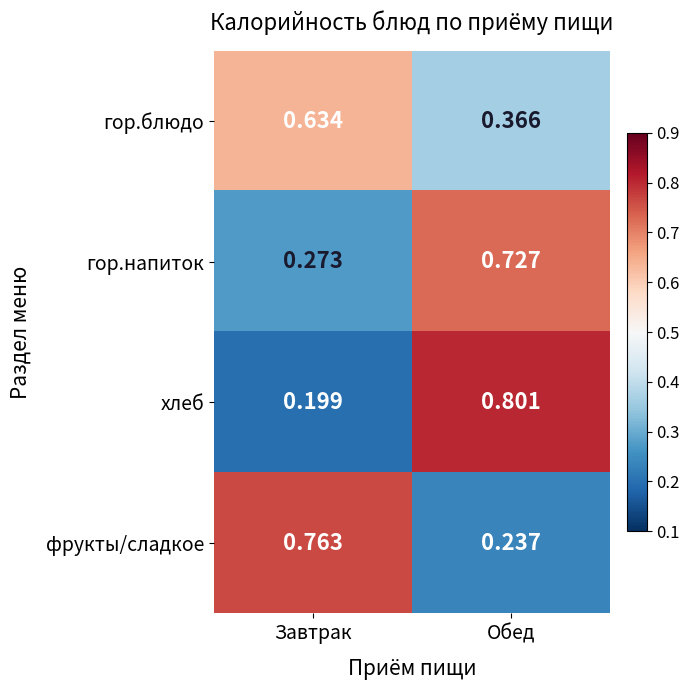

What is the total value across all series at Обед?

2.1